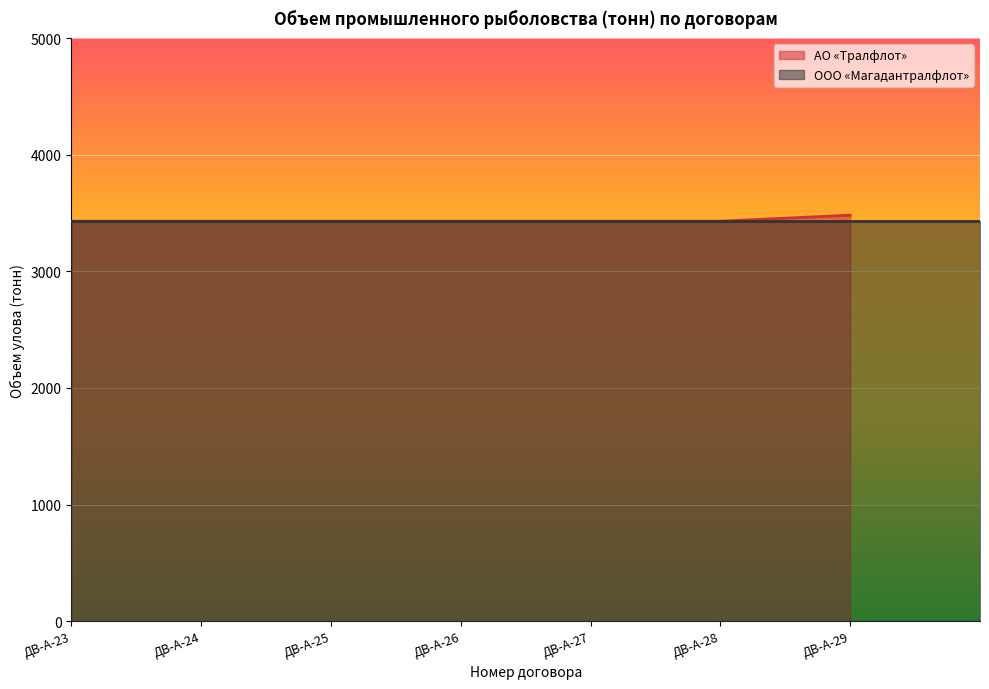

Between ДВ-А-25 and ДВ-А-24, which is larger?

ДВ-А-25